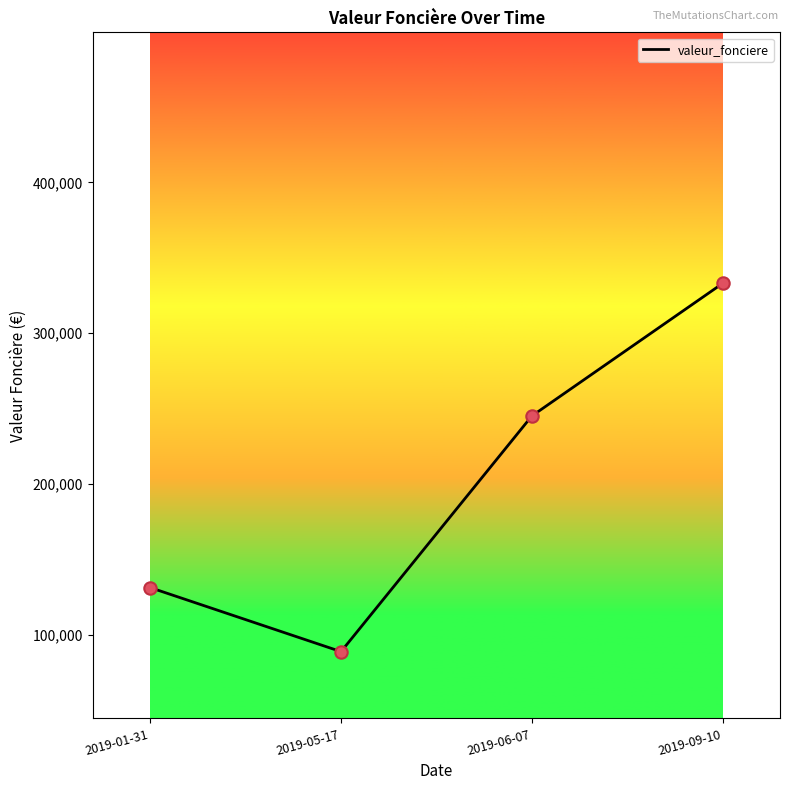

What is the ratio of the value at 2019-01-31 to the value at 2019-09-10?

0.4